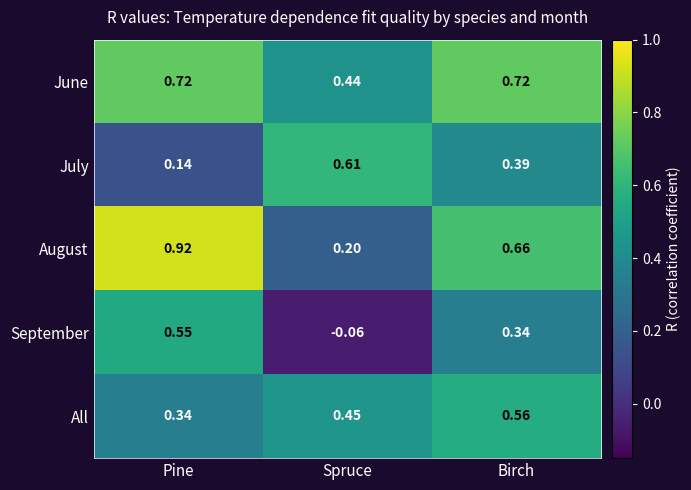

At which label is All closest to 0?

Pine